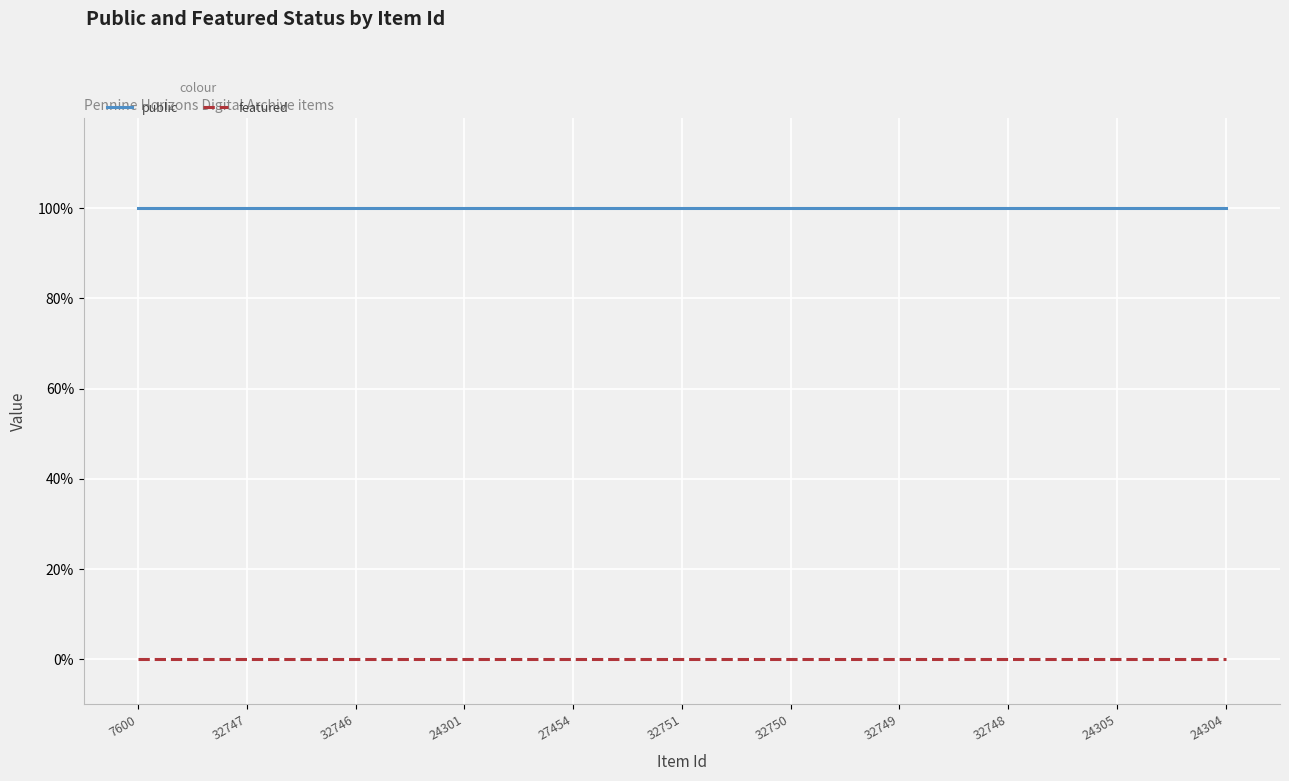

Is the value of featured at 24301 greater than the value of public at 32750?

No